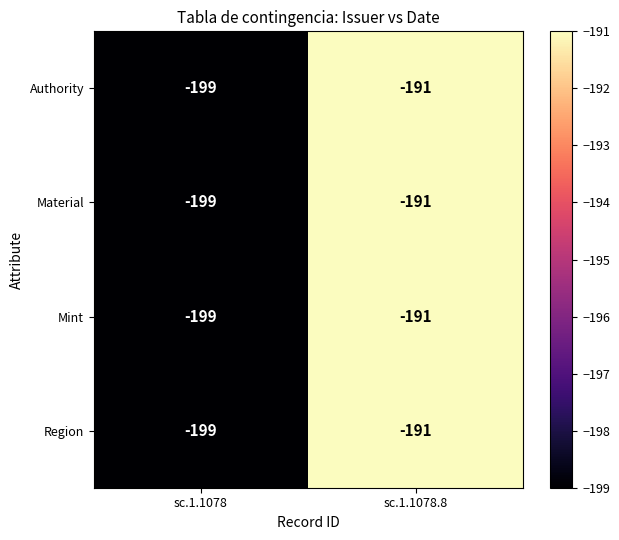

Reading left to right, transcribe all the data shown in this chart.

Authority: sc.1.1078=-199	sc.1.1078.8=-191
Material: sc.1.1078=-199	sc.1.1078.8=-191
Mint: sc.1.1078=-199	sc.1.1078.8=-191
Region: sc.1.1078=-199	sc.1.1078.8=-191